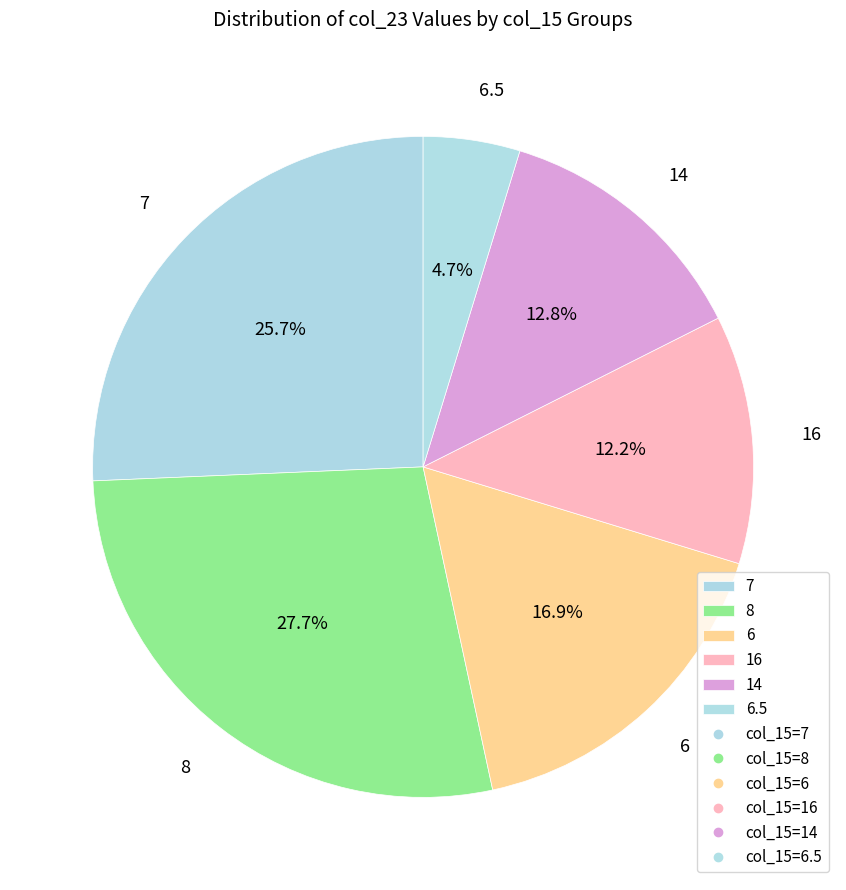

Count the number of slices in the pie.

6